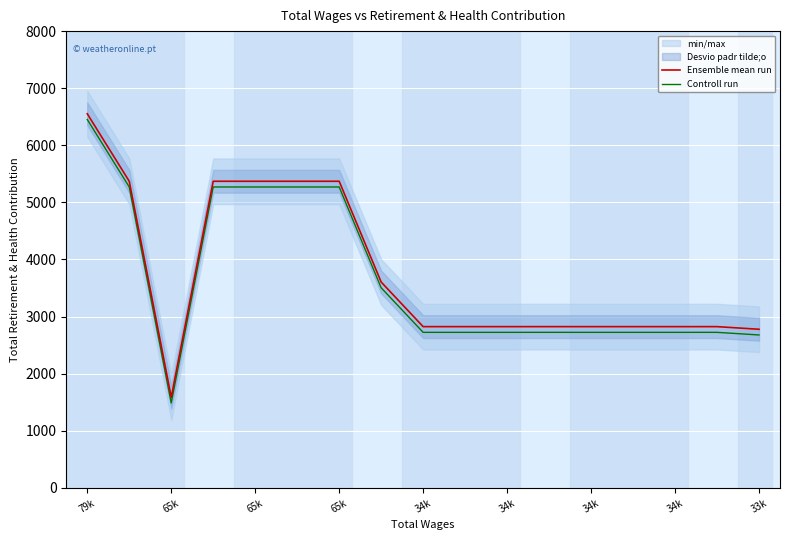

What is the maximum value shown in the chart?

6552